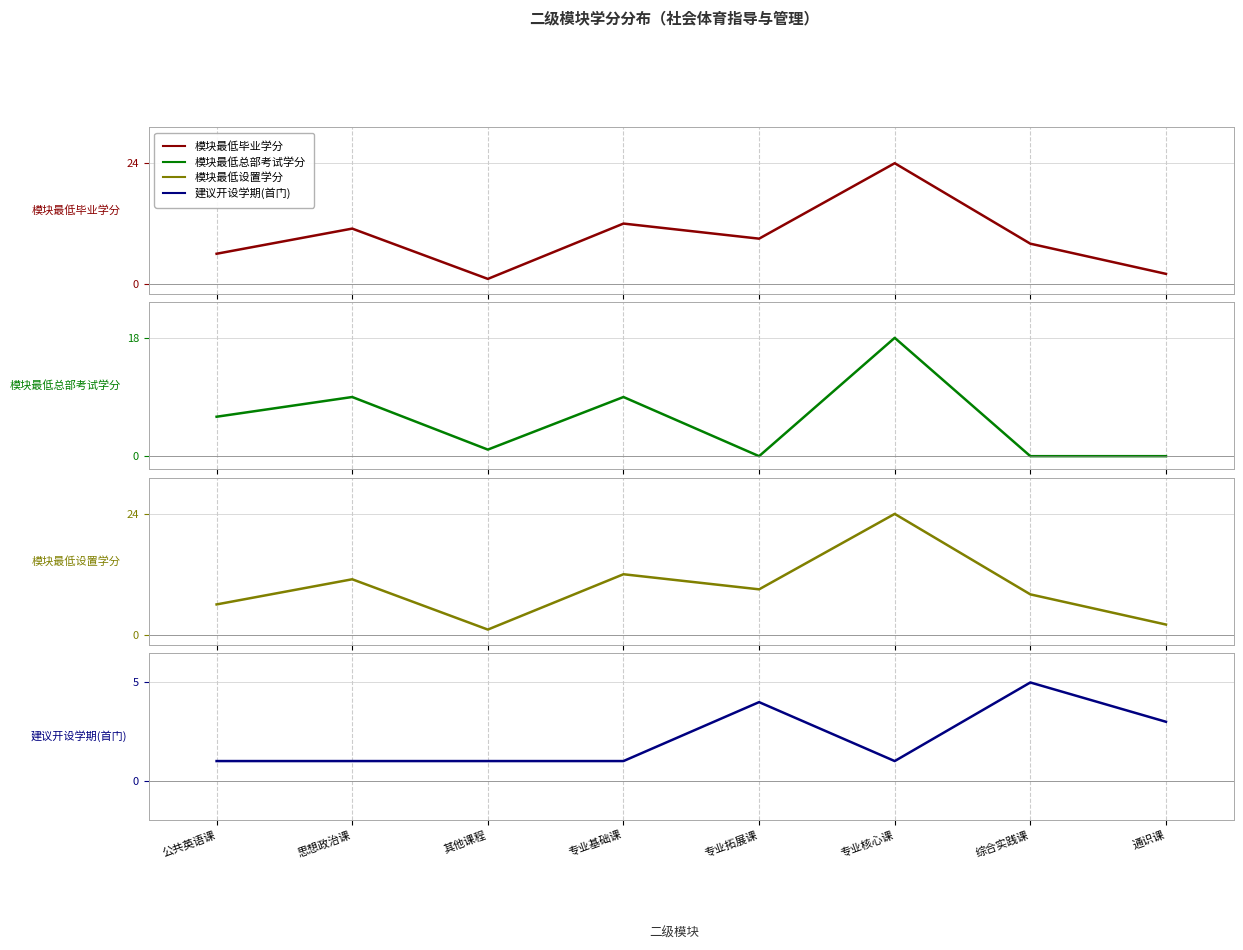

How many values in the 模块最低总部考试学分 series exceed 6?

3